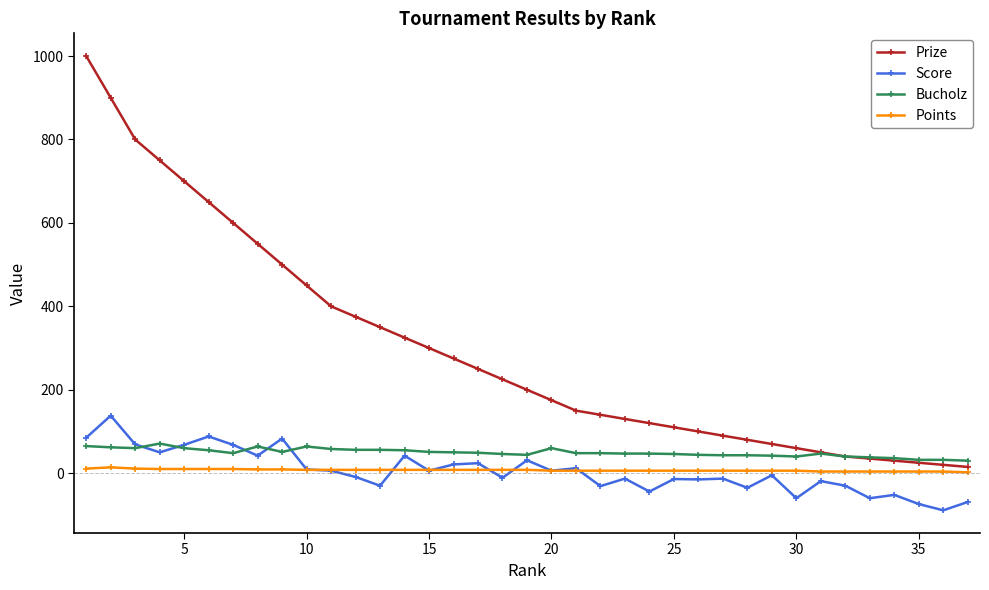

Does the chart have visible grid lines?

No